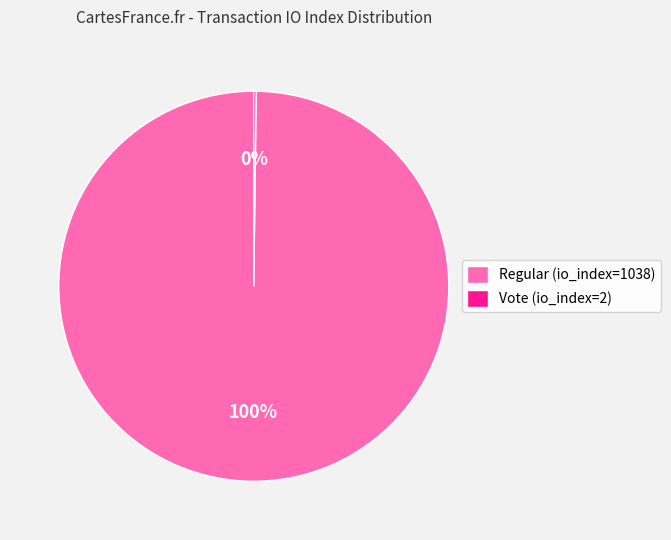

Is it true that Regular (io_index=1038) is 85% of the pie?

False